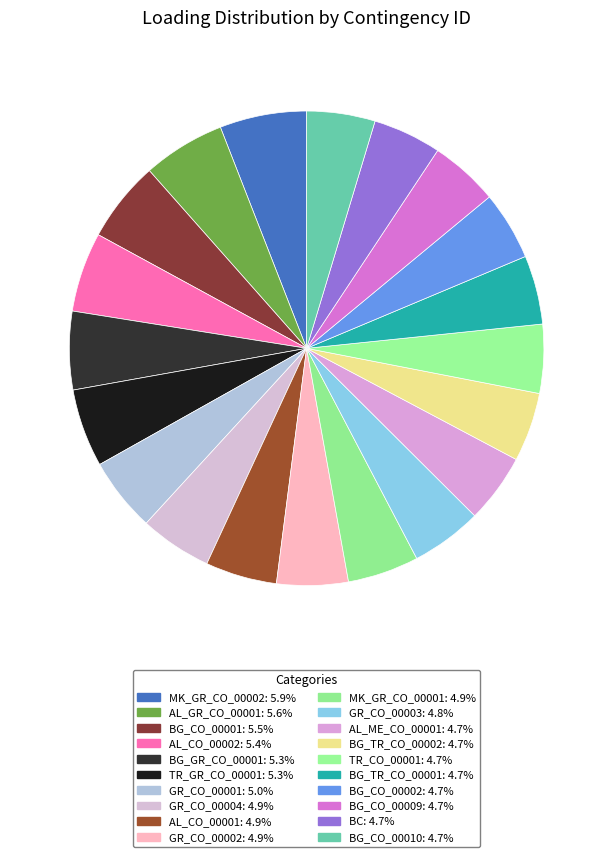

Does GR_CO_00002 represent more than half of the total?

No